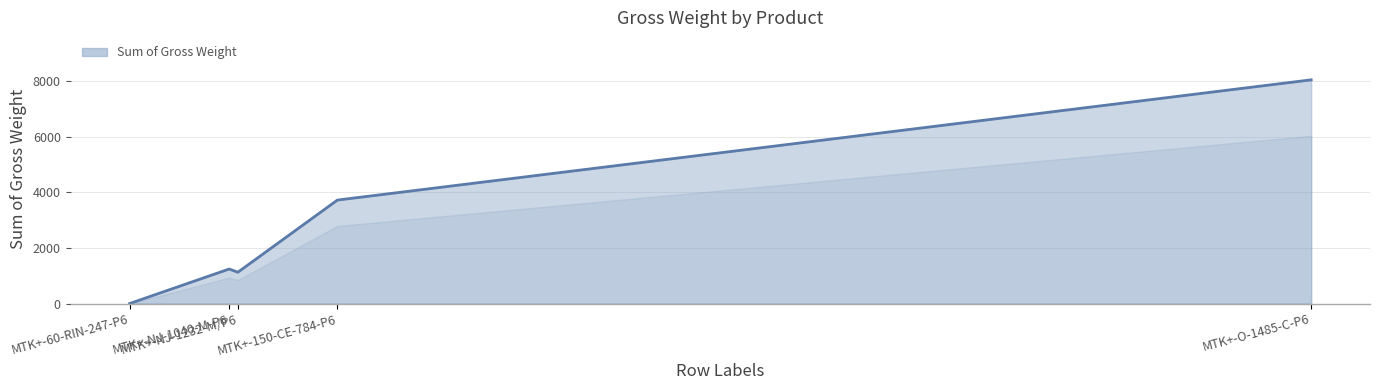

What is the difference between the second highest and minimum values?

3724